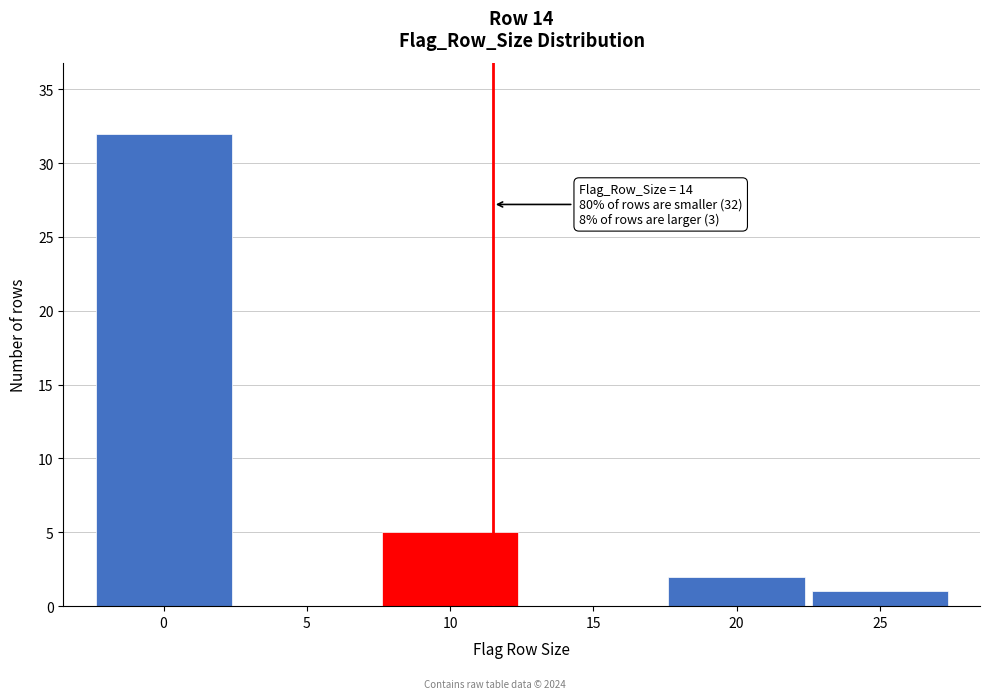

Reading left to right, what are all the values shown in this chart?

0=32	5=0	10=5	15=0	20=2	25=1